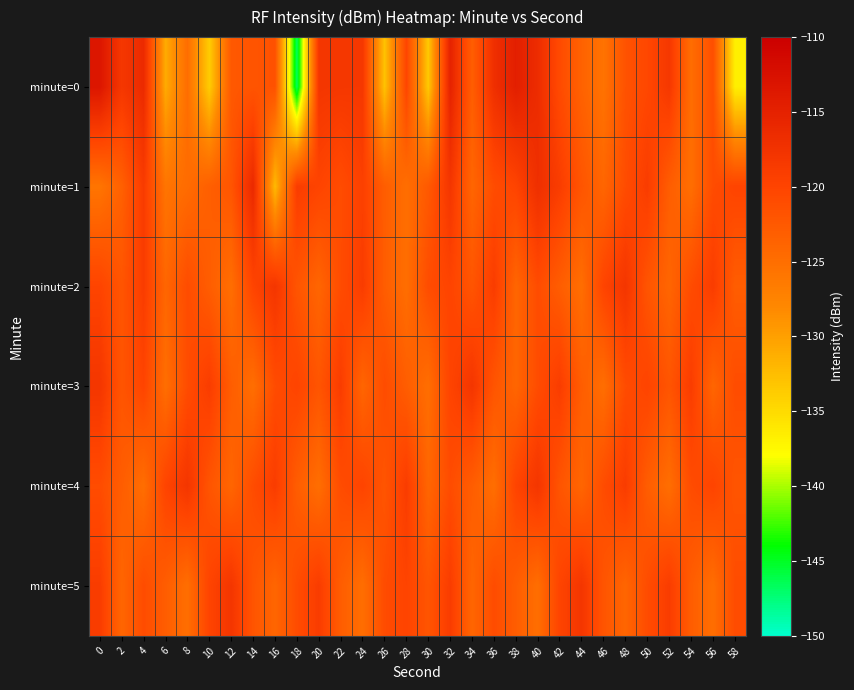

Count the number of data series in this chart.

6